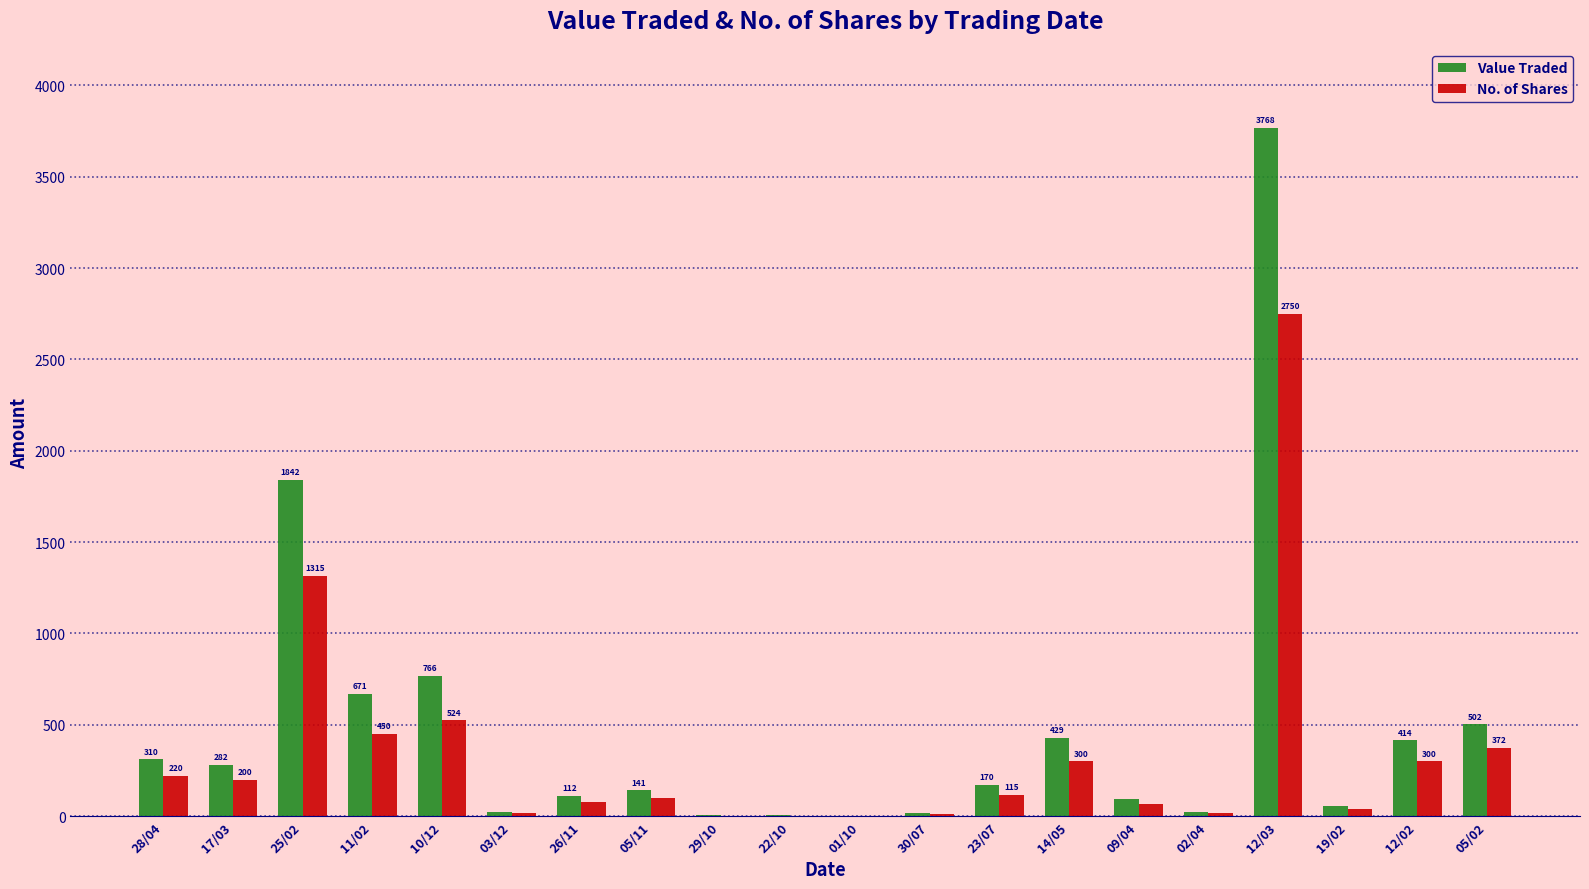

Which series changed the most between 14/05 and 05/02?

Value Traded